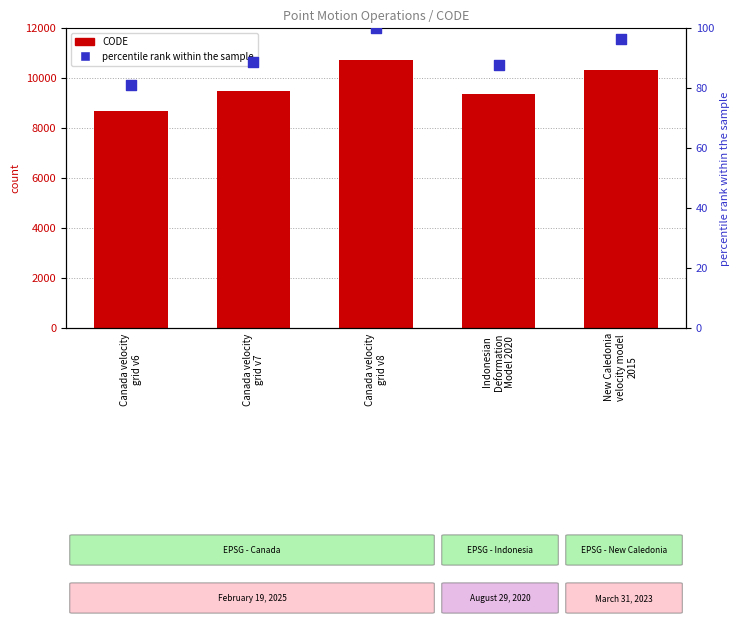

Which series has the widest spread of Y values?

CODE